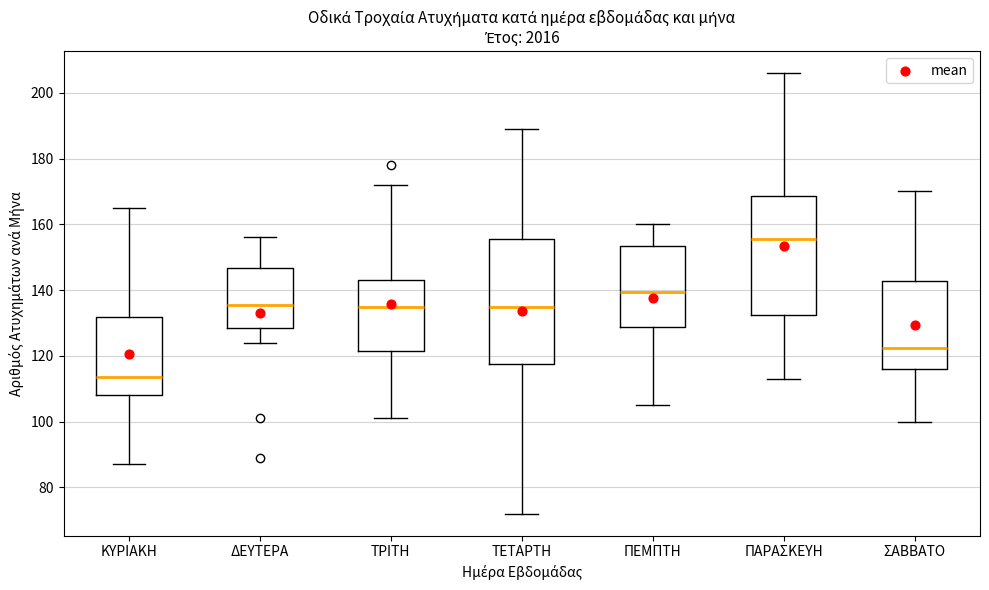

Which box is the tallest, from its lower edge to its upper edge?

ΤΕΤΑΡΤΗ